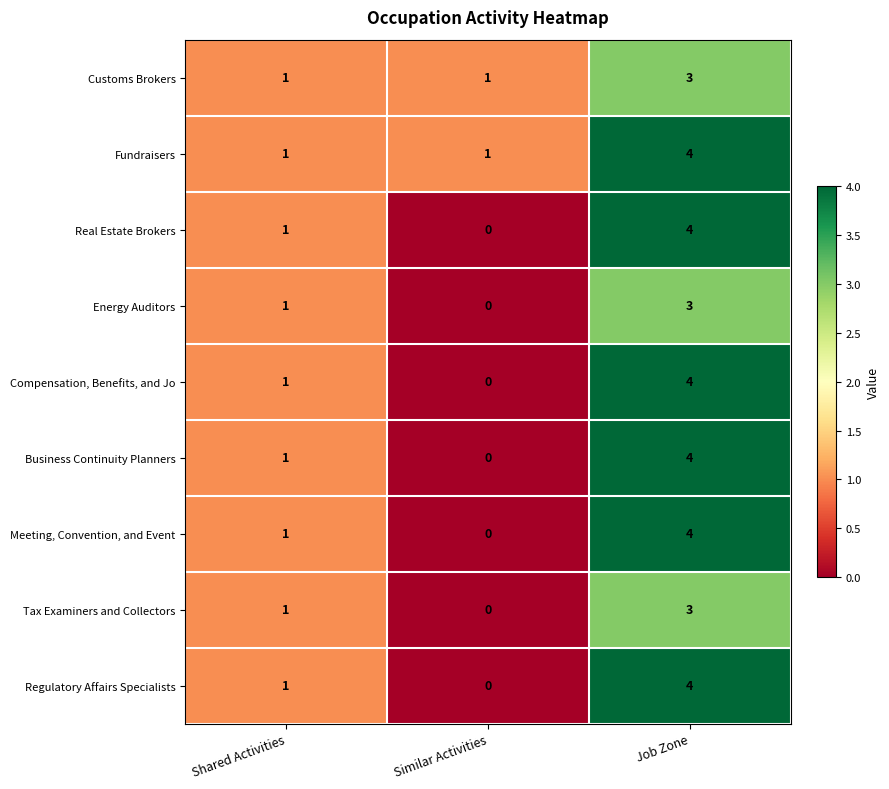

What is the difference between the maximum and minimum values in the Tax Examiners and Collectors series?

3